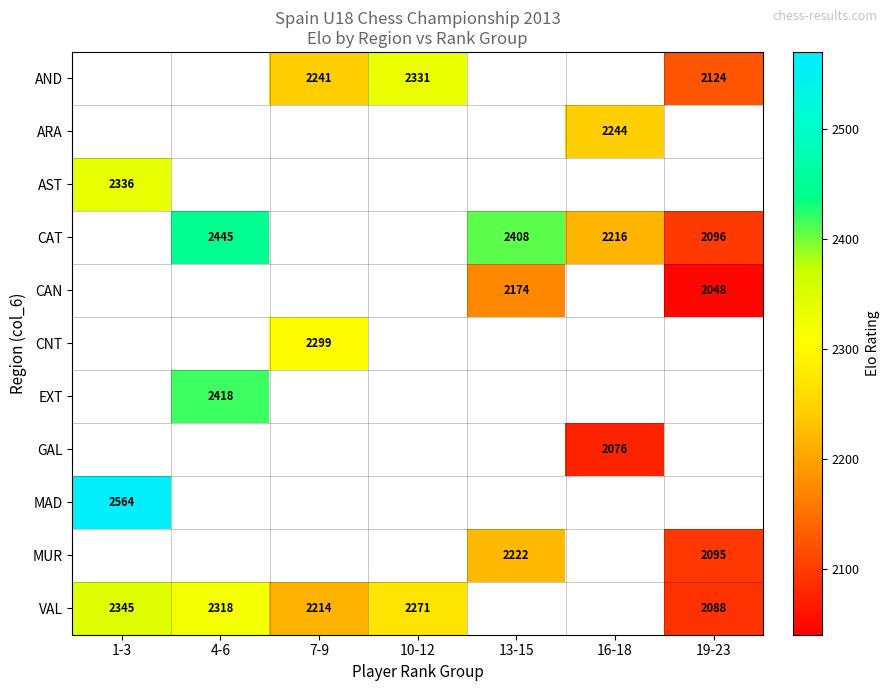

Is it true that AND equals 2124 at 19-23?

True